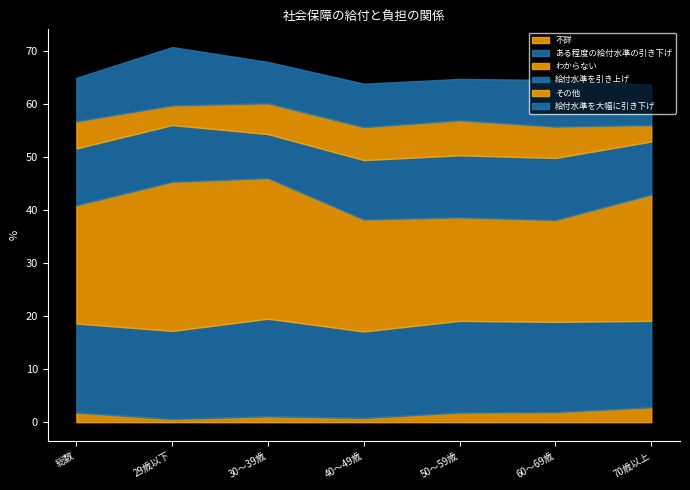

The value of その他 at 29歳以下 is 3.7. True or false?

True